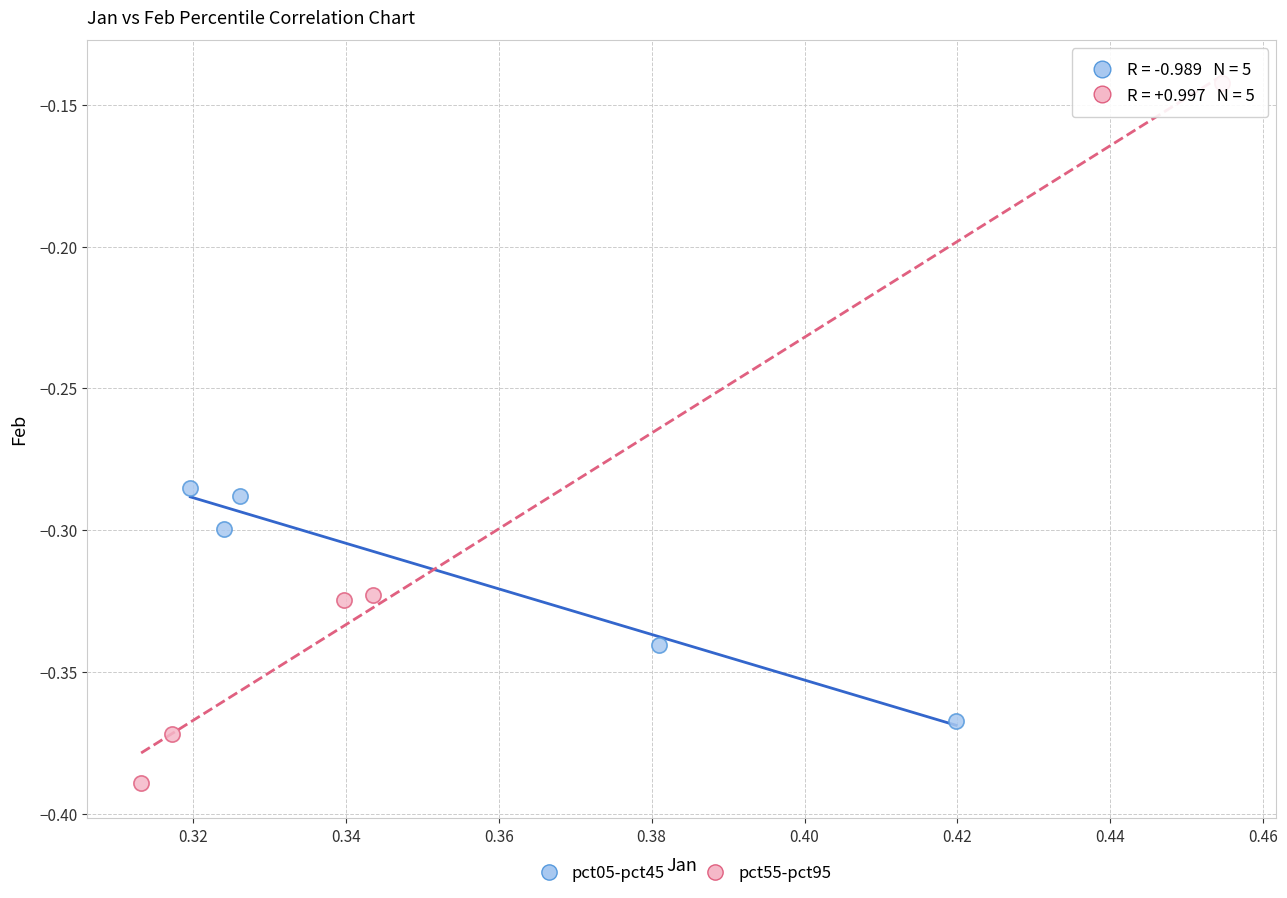

What are all the series names shown in the legend?

pct05-pct45, pct55-pct95